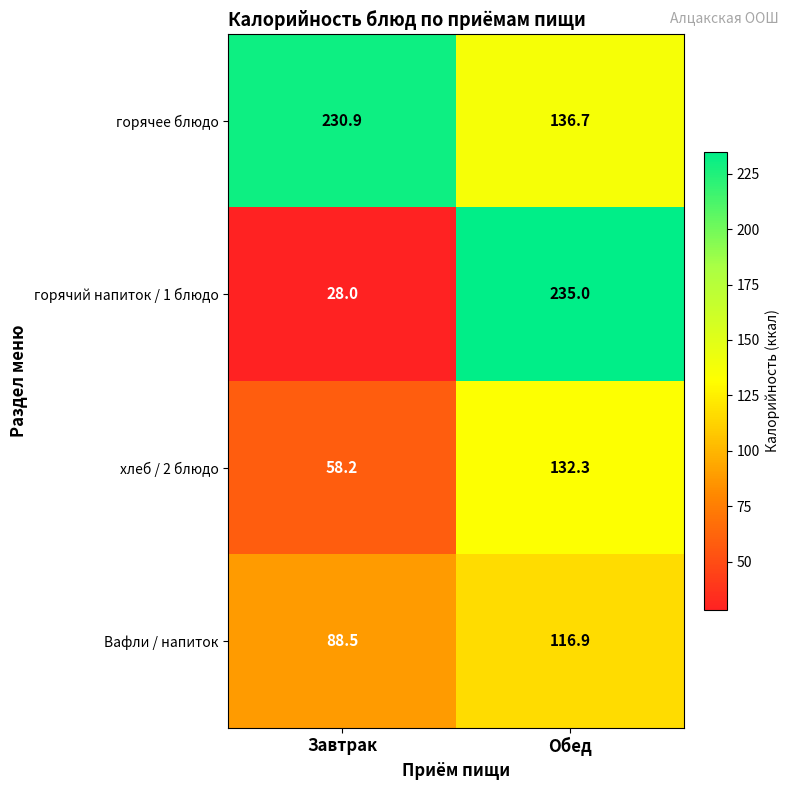

The горячее блюдо series shows 101.9 at Завтрак. True or false?

False